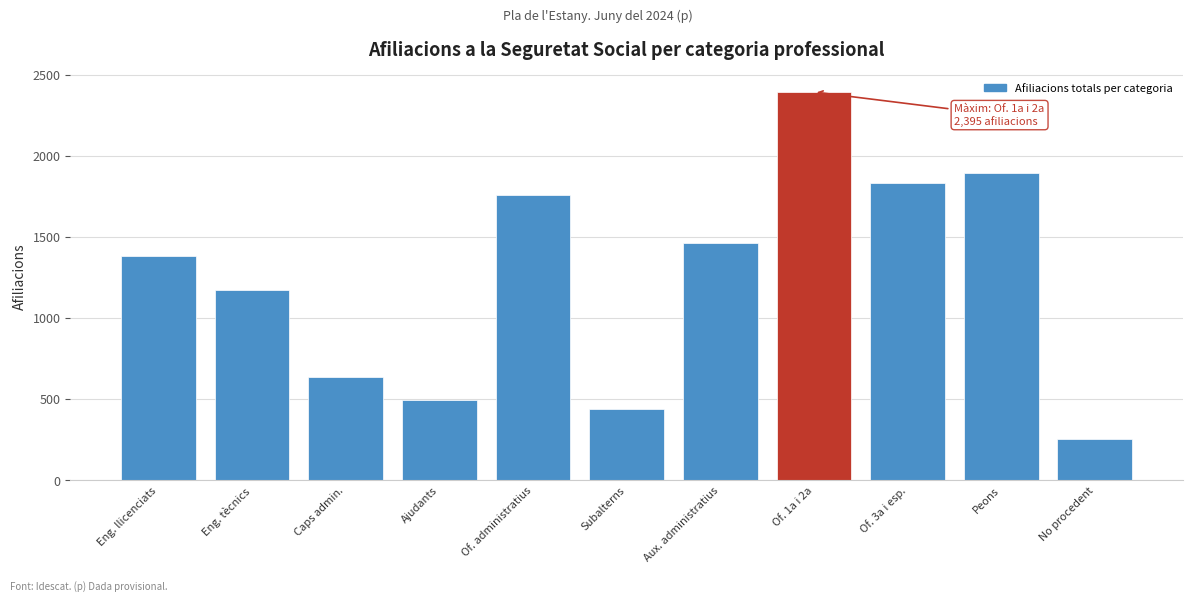

Reading left to right, extract all data points from this chart.

1385	1175	635	495	1760	440	1465	2395	1835	1895	255